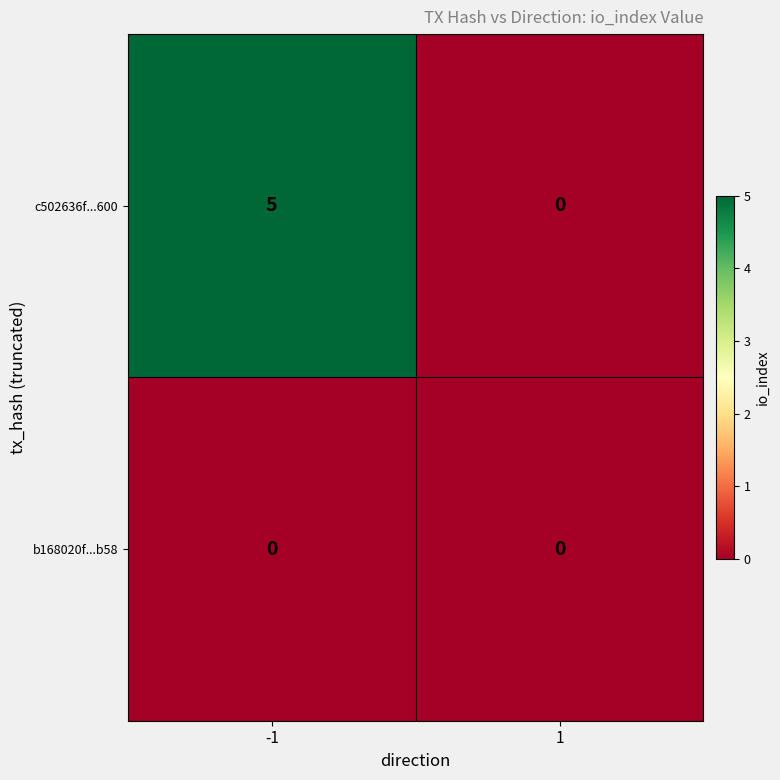

What is the spread (max minus min) of values at -1?

5